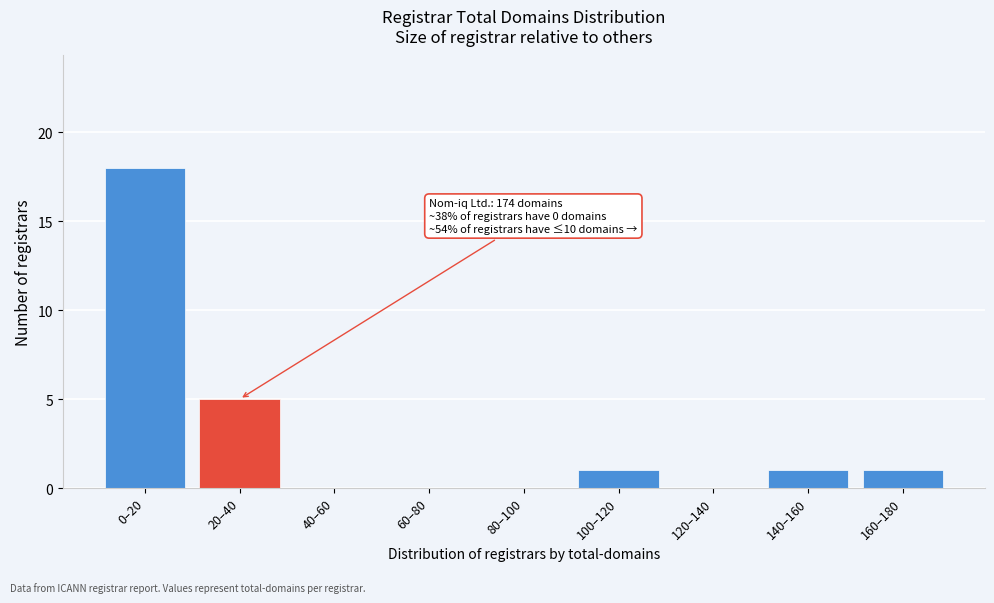

Reading left to right, list all the values displayed in this chart.

0–20=18	20–40=5	40–60=0	60–80=0	80–100=0	100–120=1	120–140=0	140–160=1	160–180=1